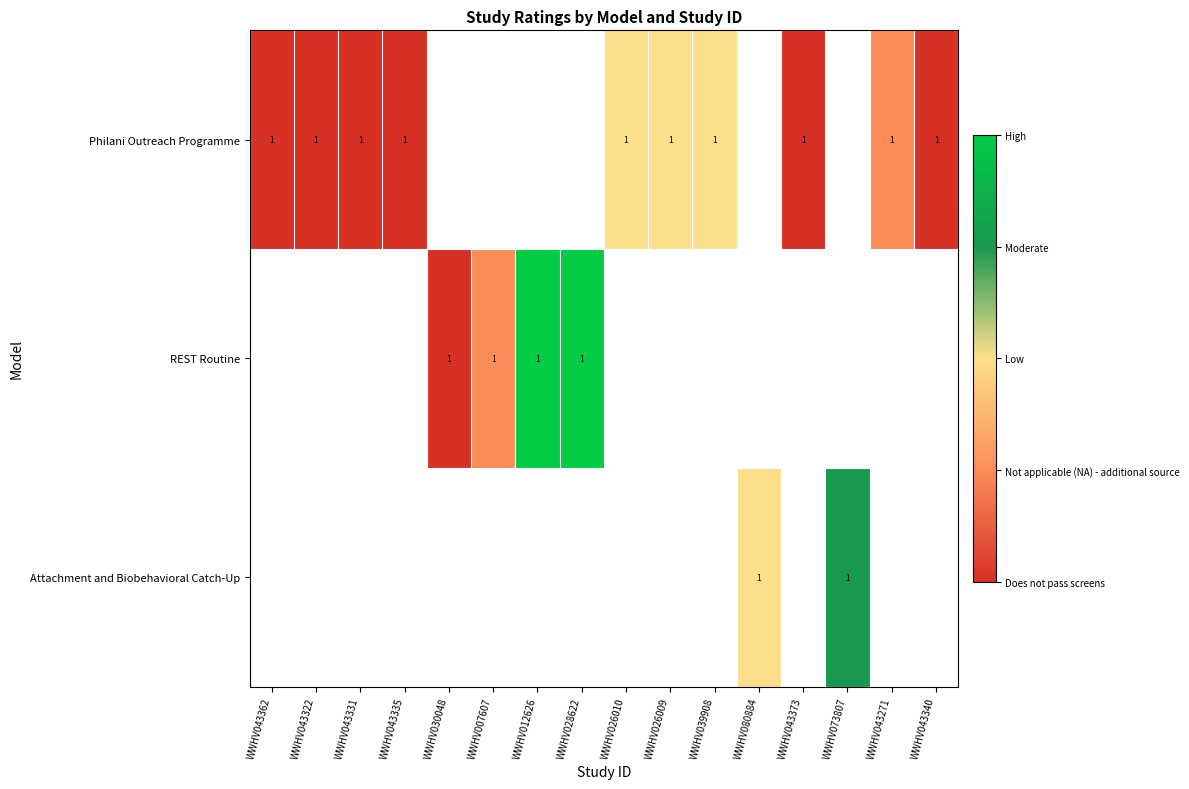

The value of Philani Outreach Programme at WWHV039908 is 1. True or false?

True